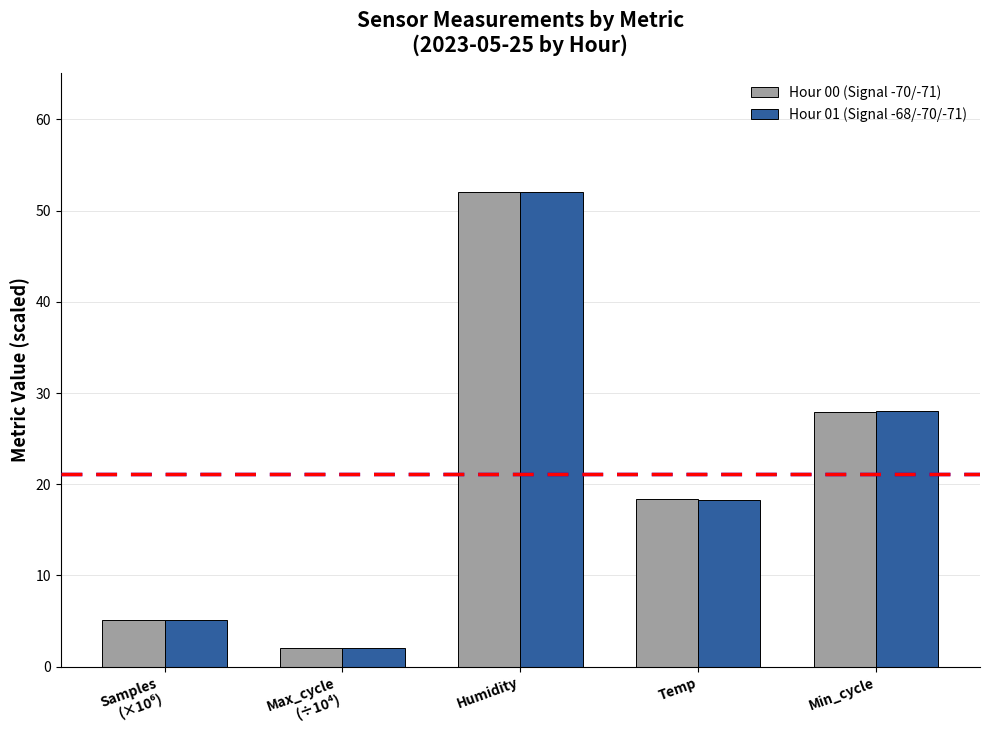

Where does the Hour 00 (Signal -70/-71) series first go above 18?

Humidity